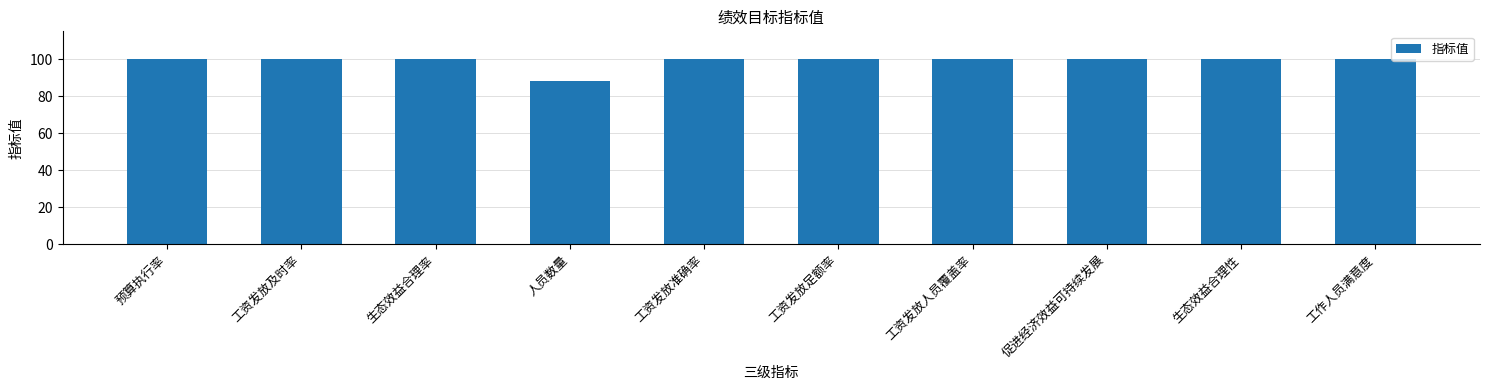

What is the ratio of the value at 工资发放准确率 to the value at 生态效益合理性?

1.0